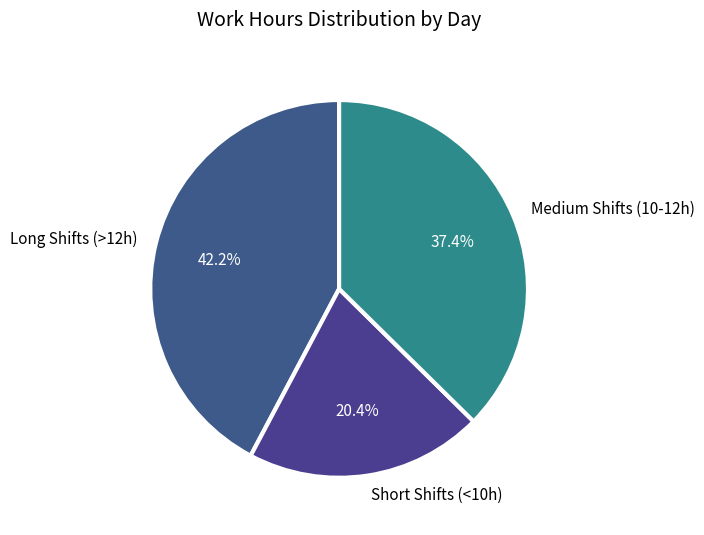

What is the smallest slice in the pie chart?

Short Shifts (<10h)